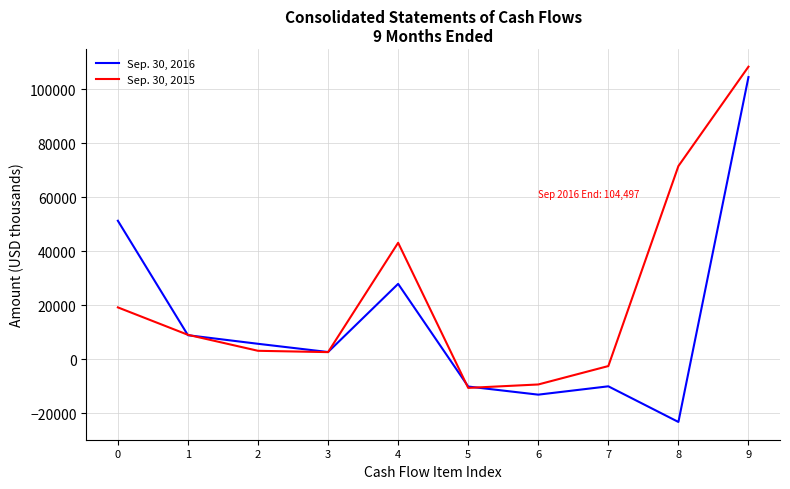

How many lines are shown in the chart?

2